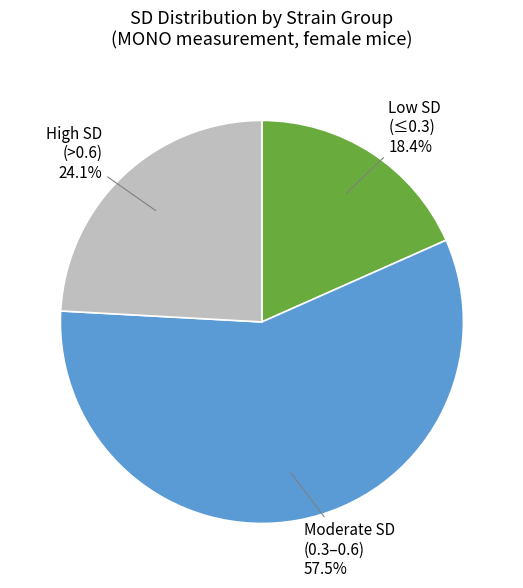

Does any single category account for the majority?

Yes